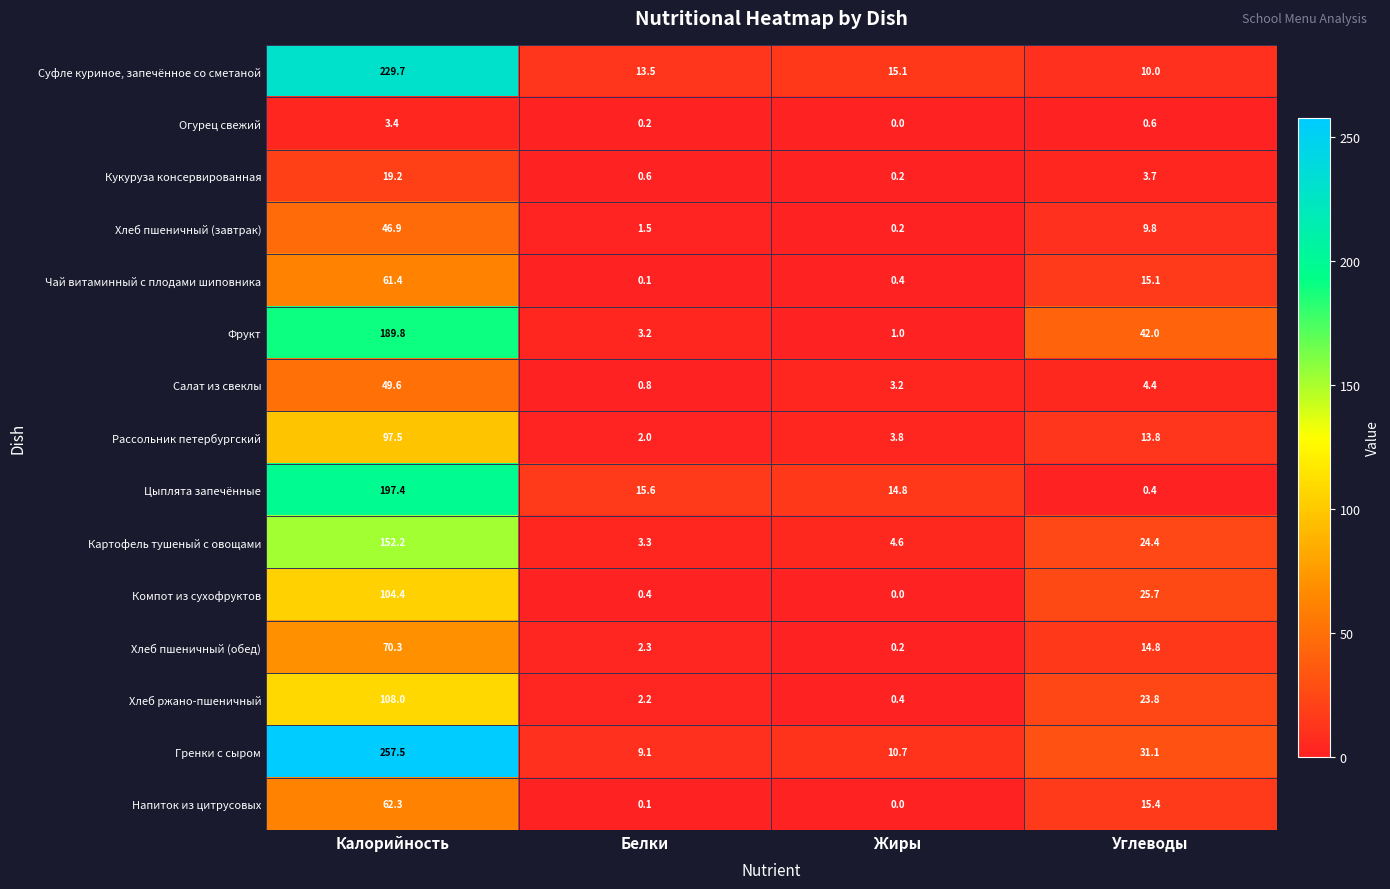

Where does the Салат из свеклы series first go above 4?

Калорийность